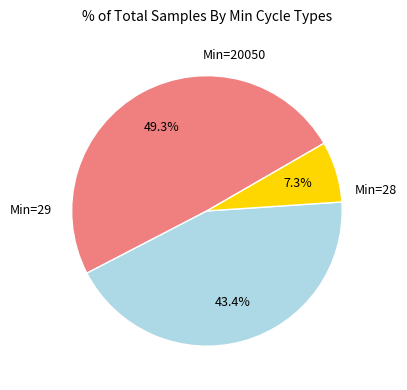

Is there any slice that represents more than half of the pie?

No